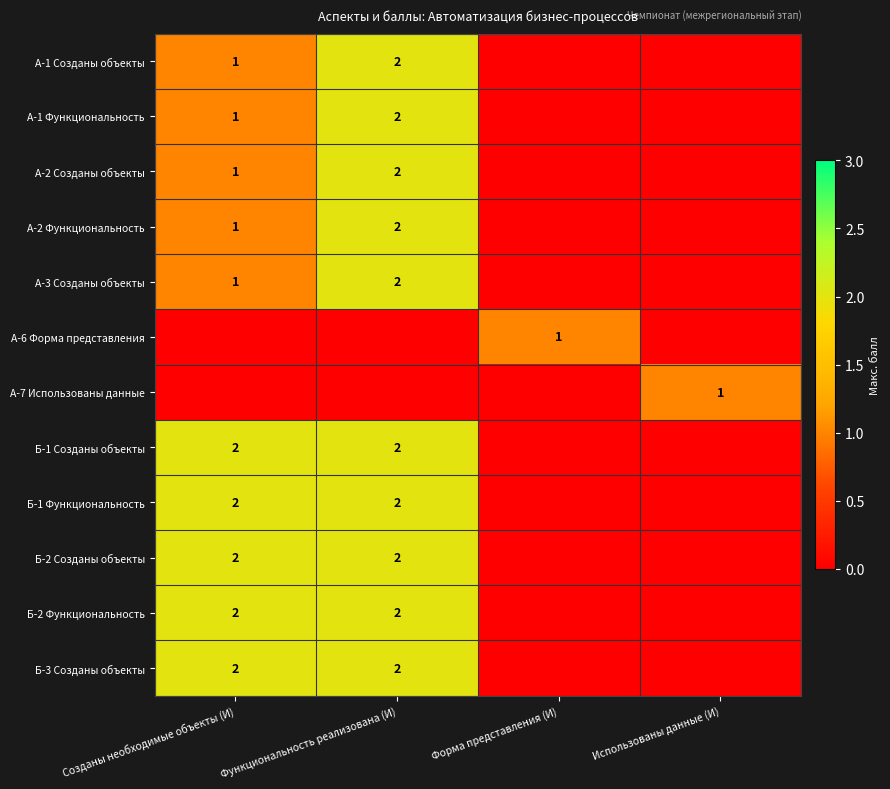

The А-6 Форма представления series shows 1 at Форма представления (И). True or false?

True